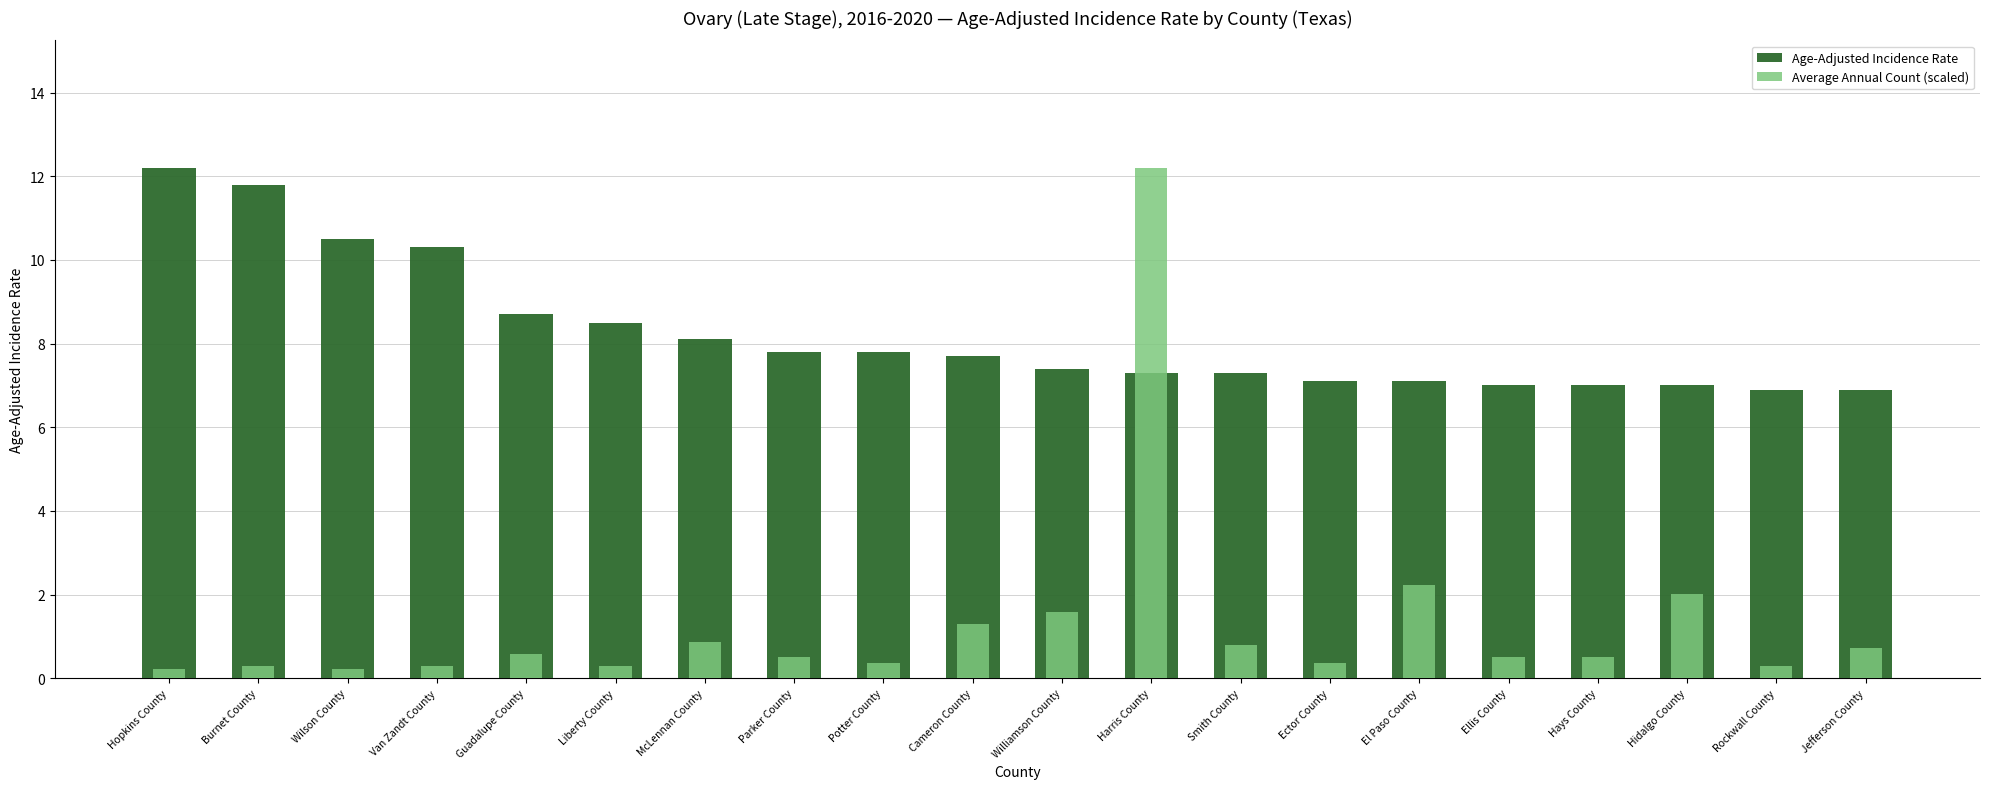

What is the spread (max minus min) of values at Harris County?

4.9